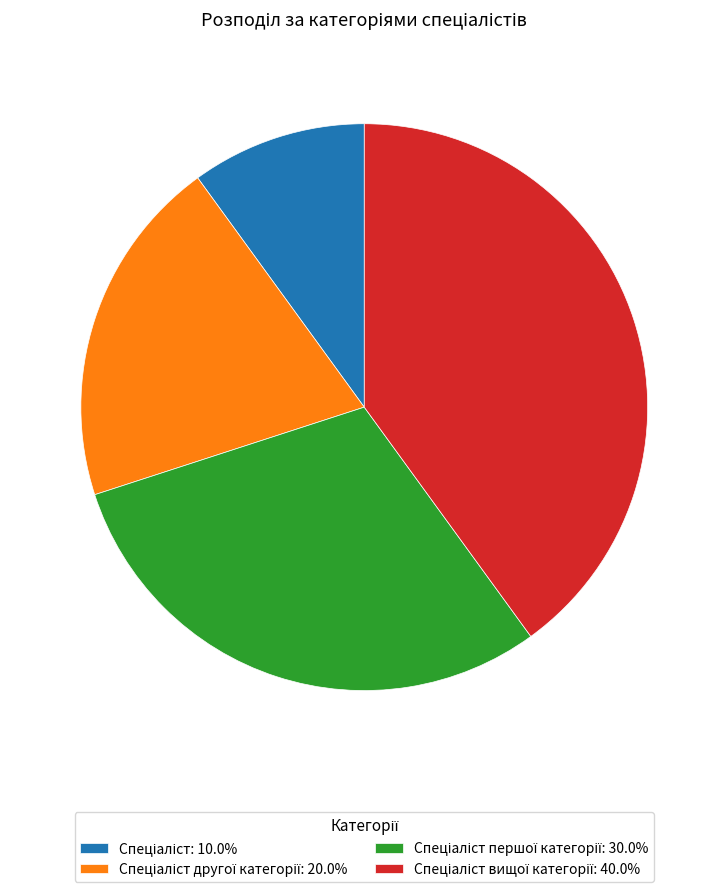

Is there a majority slice in this chart?

No